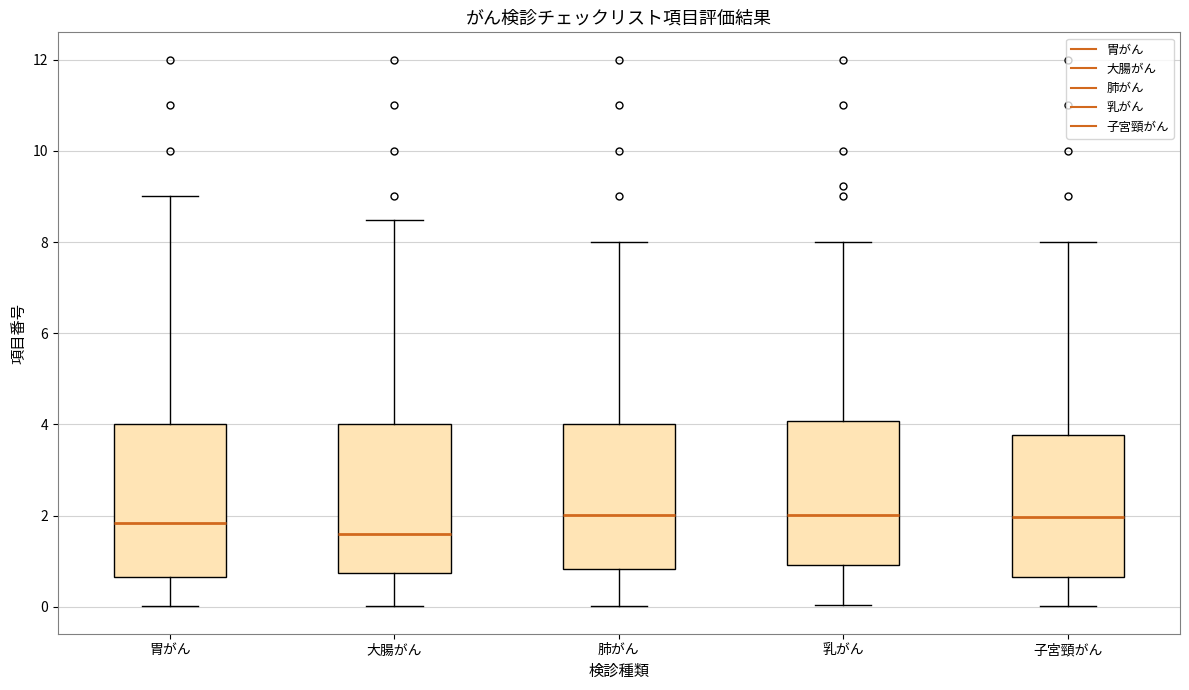

Reading left to right, transcribe this box plot: for each box, give where its median line is, the range the box spans, and where its two whiskers end, as read against the y-axis. The values are not printed on the chart, so give them approximately, as read against the axis.

胃がん: median 1.8, box 0.6 to 4.0, whiskers 0.0 to 9.0
大腸がん: median 1.6, box 0.8 to 4.0, whiskers 0.0 to 8.4
肺がん: median 2.0, box 0.8 to 4.0, whiskers 0.0 to 8.0
乳がん: median 2.0, box 1.0 to 4.0, whiskers 0.0 to 8.0
子宮頸がん: median 2.0, box 0.6 to 3.8, whiskers 0.0 to 8.0